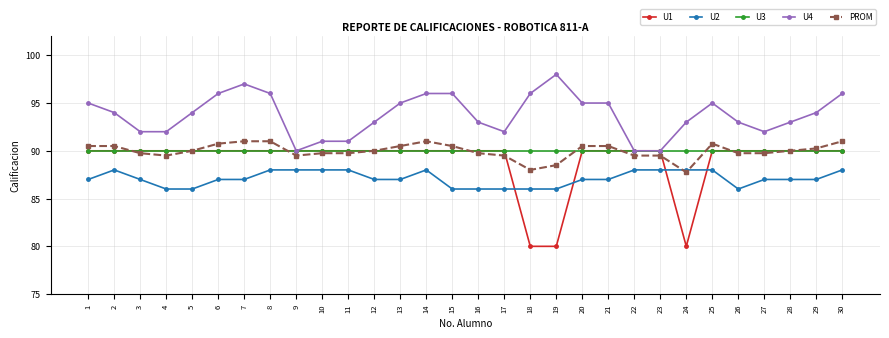

The U4 series shows 91.0 at 10. True or false?

True